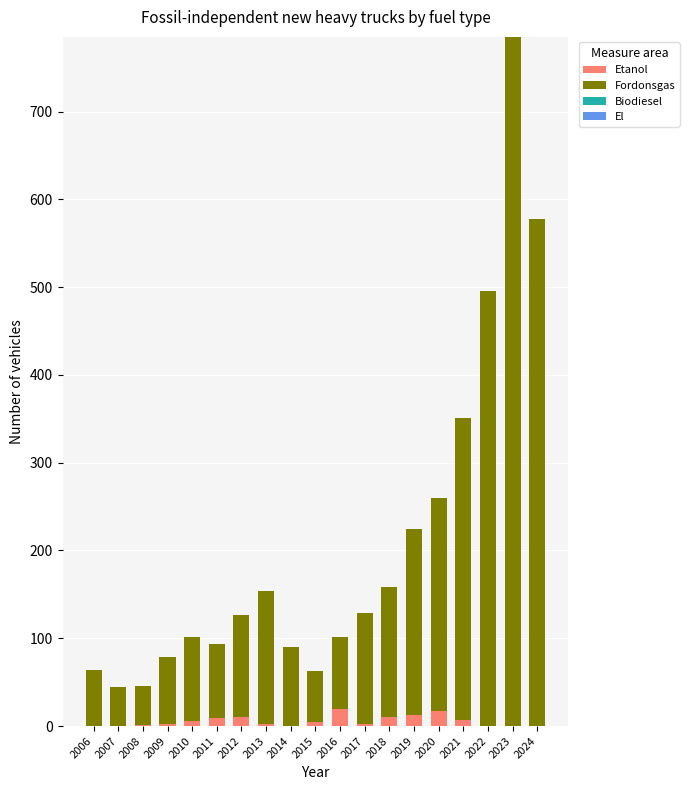

What is the highest value of the Etanol series?

19